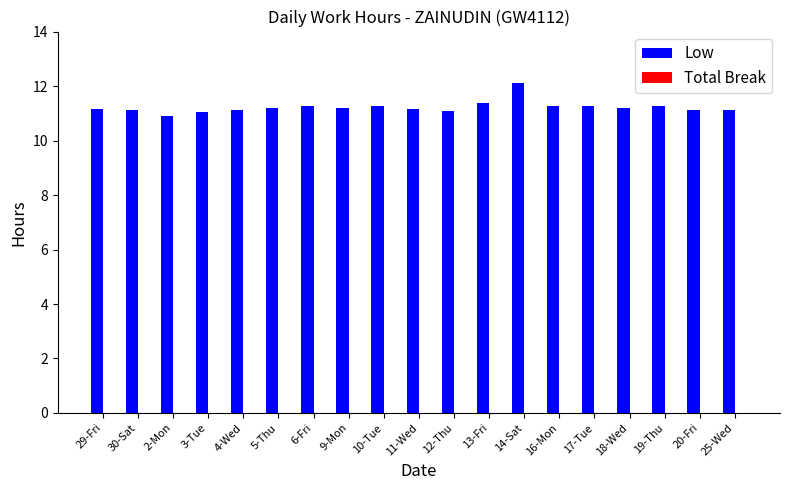

Approximately how many times larger is the value at 20-Fri compared to 30-Sat?

1.0